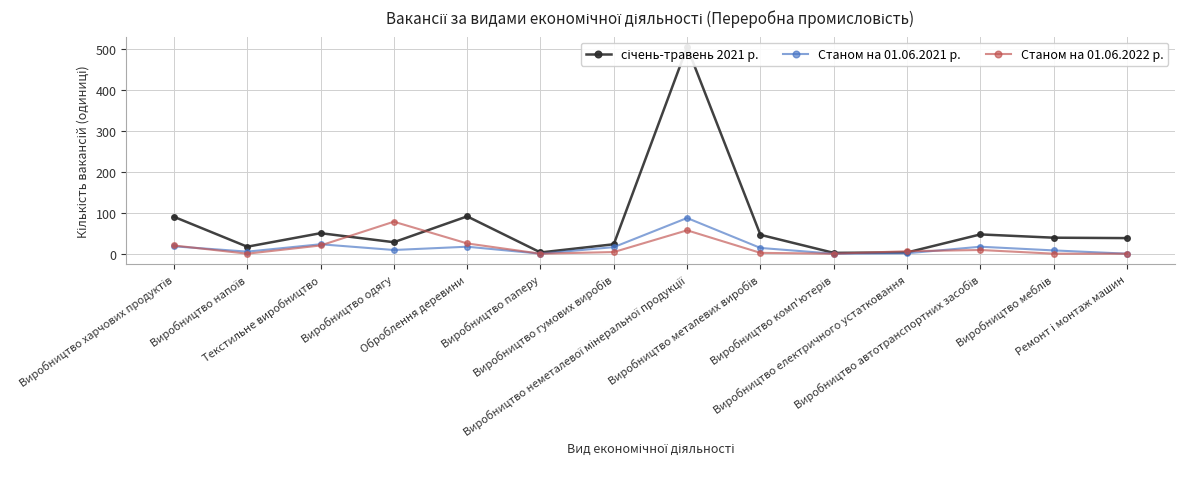

The Станом на 01.06.2021 р. series shows 10 at Виробництво автотранспортних засобів. True or false?

False